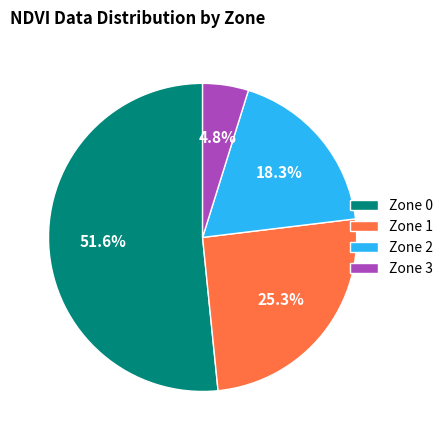

To the nearest percent, what is the difference between the Zone 2 and Zone 1 slice percentages?

7%